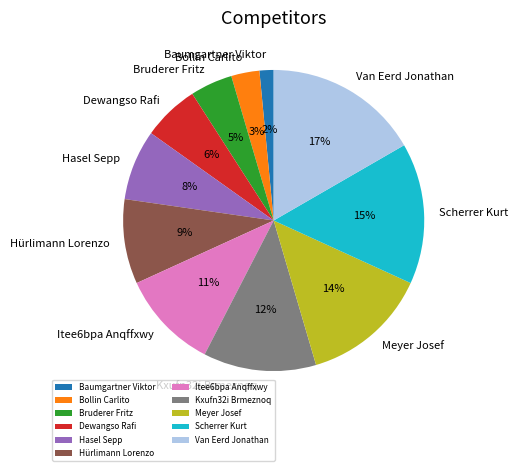

Is there a majority slice in this chart?

No